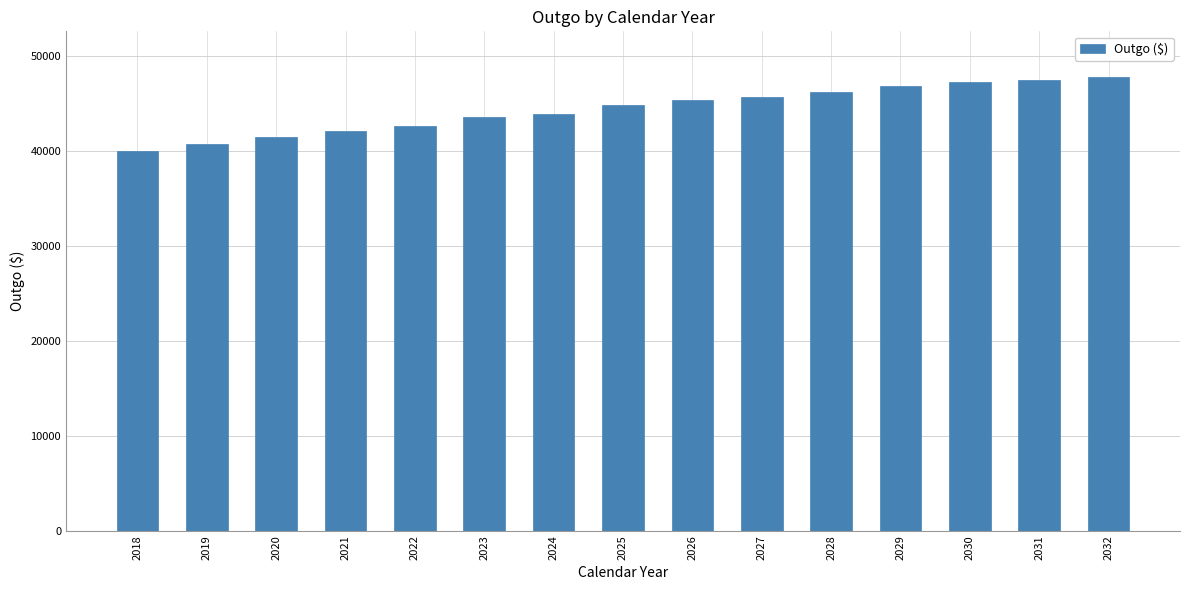

What is the difference between the maximum and minimum values?

7800